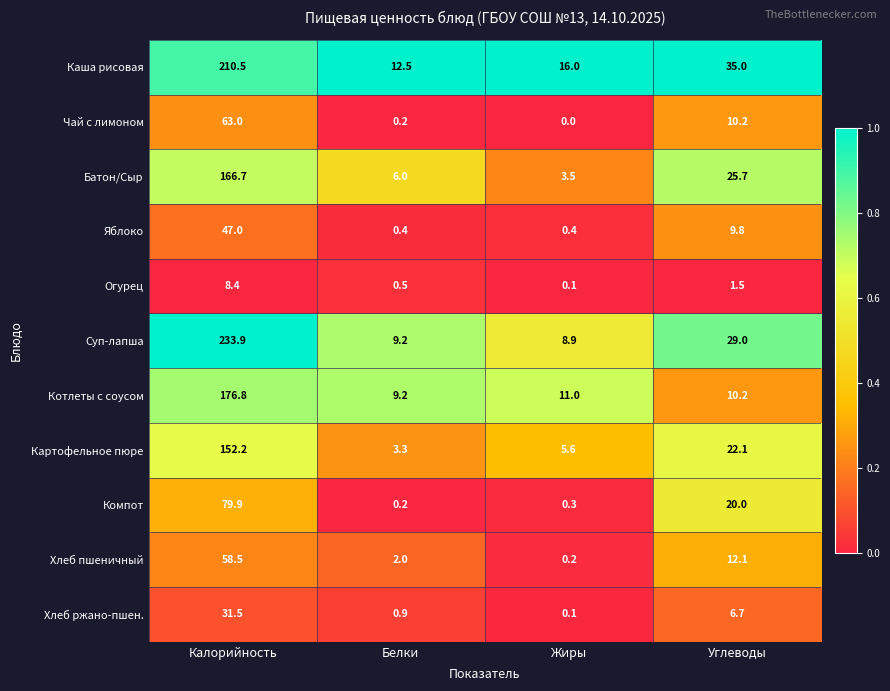

Which series has the largest total across all categories?

Суп-лапша